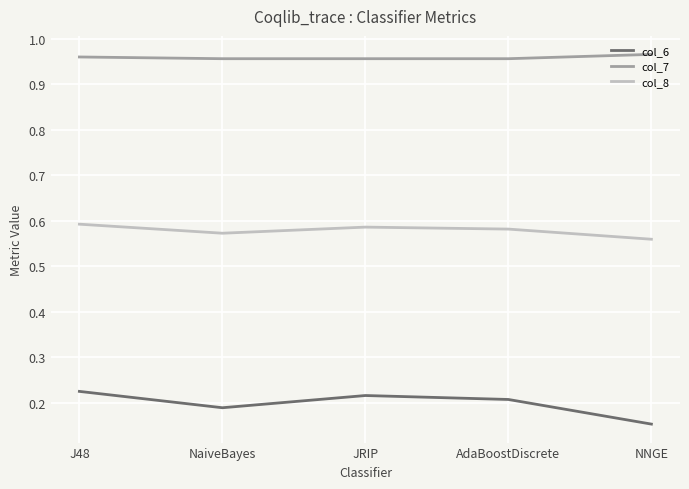

True or false: col_8 and col_6 intersect in this chart.

False